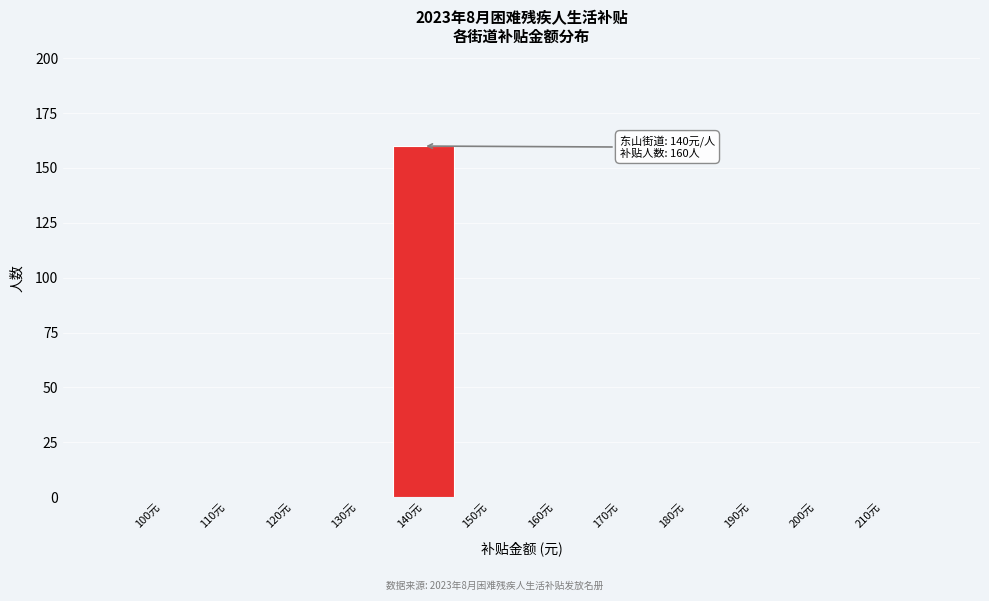

Reading right to left, list all the values displayed in this chart.

210元=0	200元=0	190元=0	180元=0	170元=0	160元=0	150元=0	140元=160	130元=0	120元=0	110元=0	100元=0